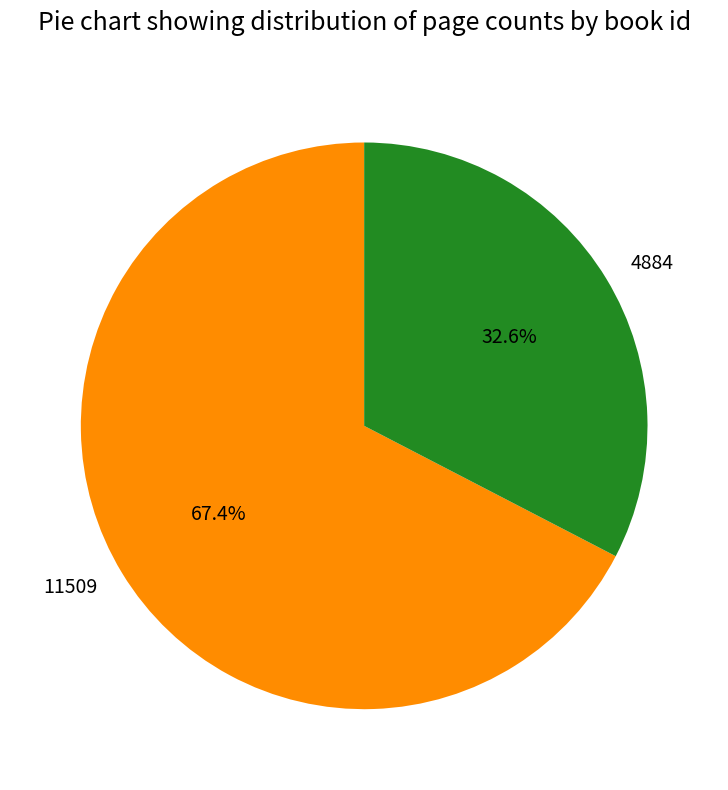

Which category has the smallest portion of the pie?

4884